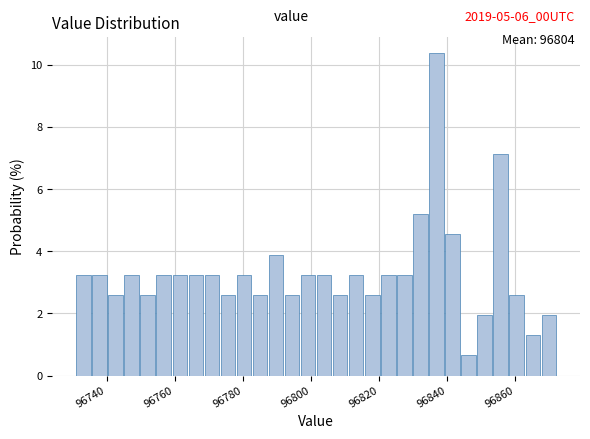

Around what value on the x-axis is the tallest bar? Give the approximate position of its centre, as read against the axis.

96836